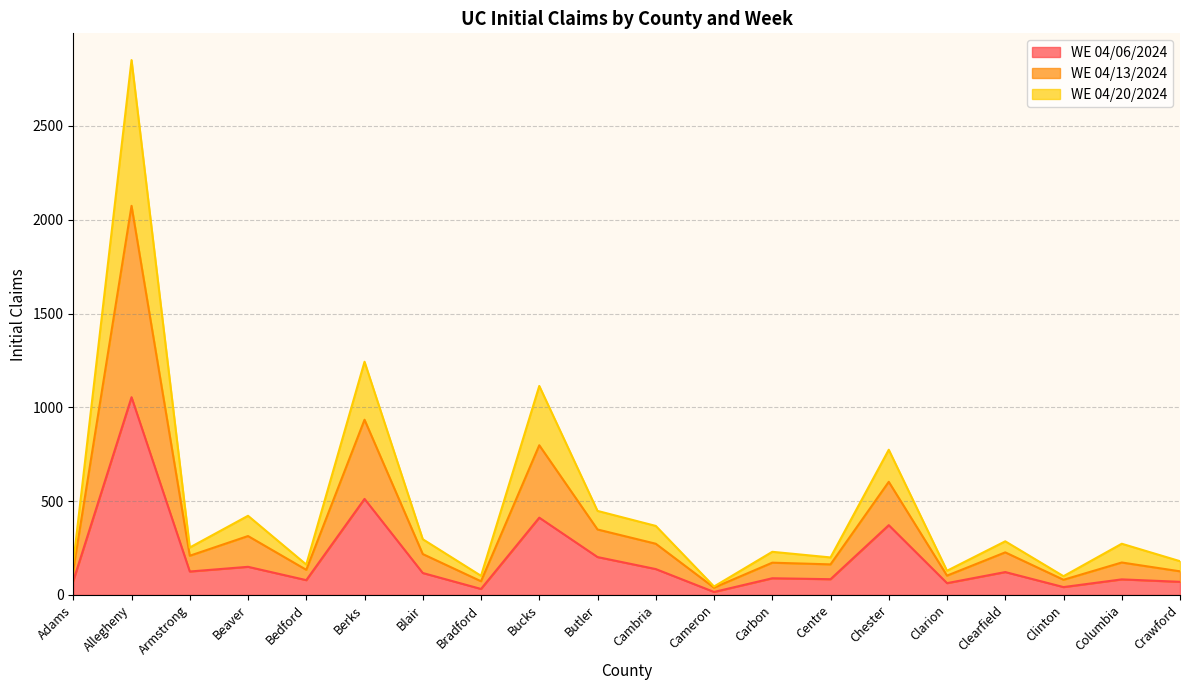

How many interior local valleys does the WE 04/13/2024 series have?

7